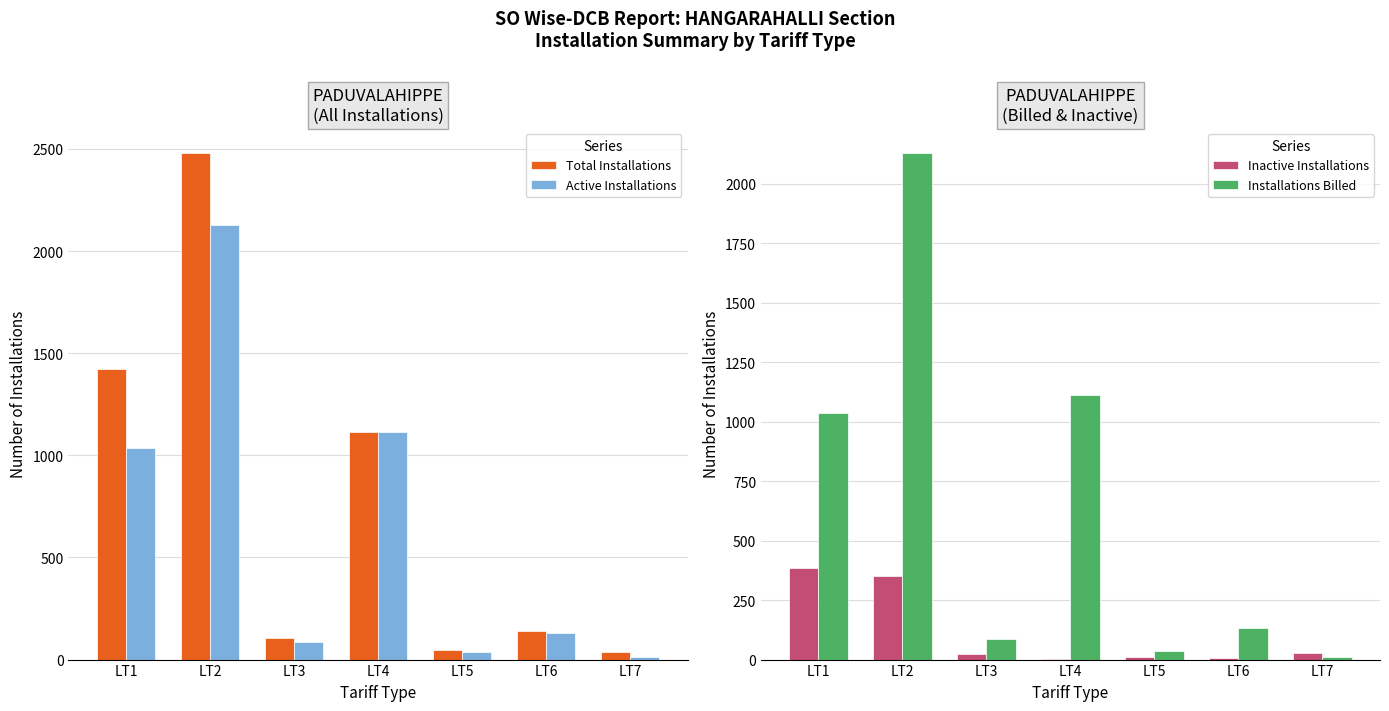

How many data points does each series have?

7